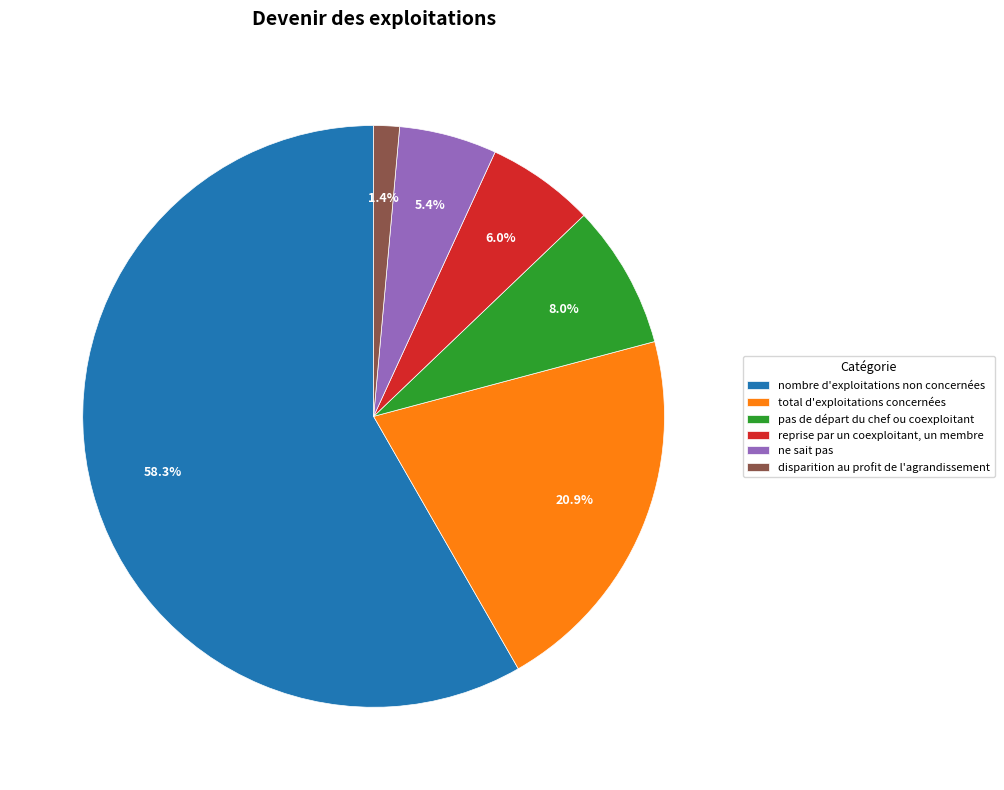

What is the ratio of the value at pas de départ du chef ou coexploitant to the value at ne sait pas?

1.5